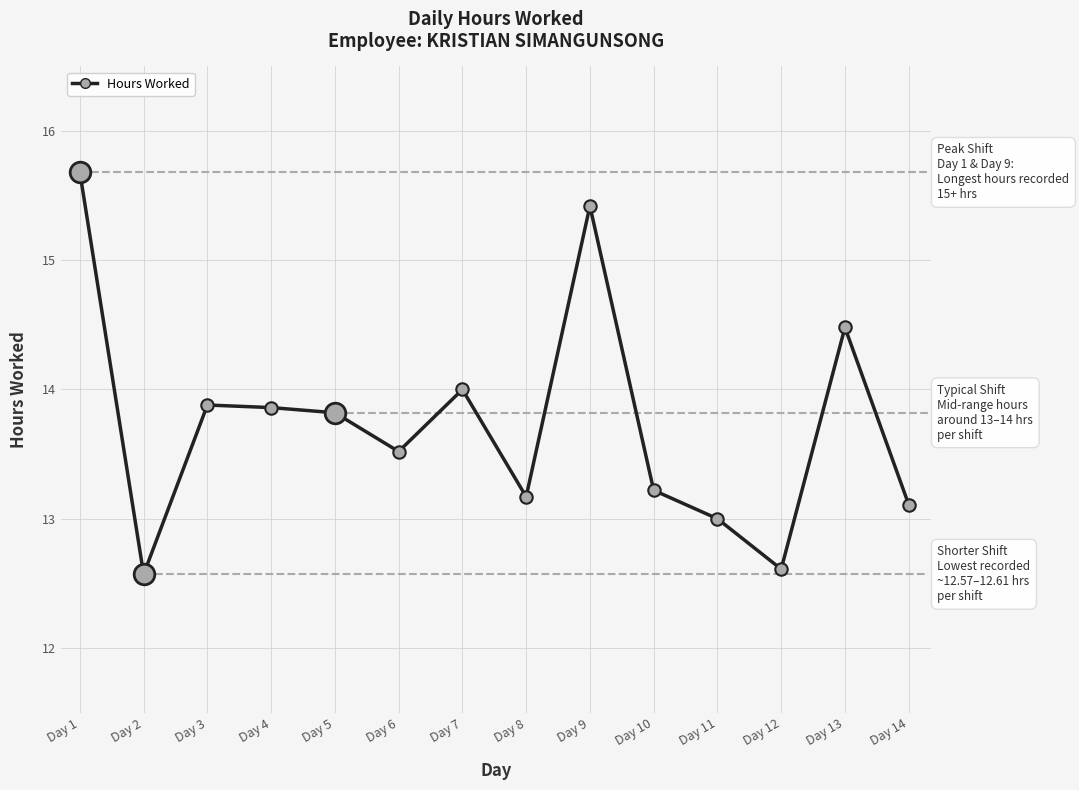

What is the change in value from Day 1 to Day 7?

-1.7